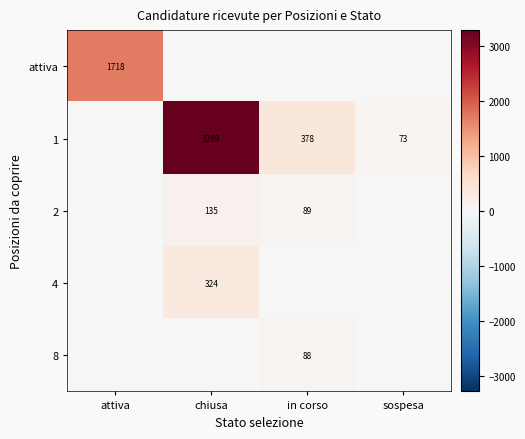

True or false: 2 has a value of 89 at in corso.

True